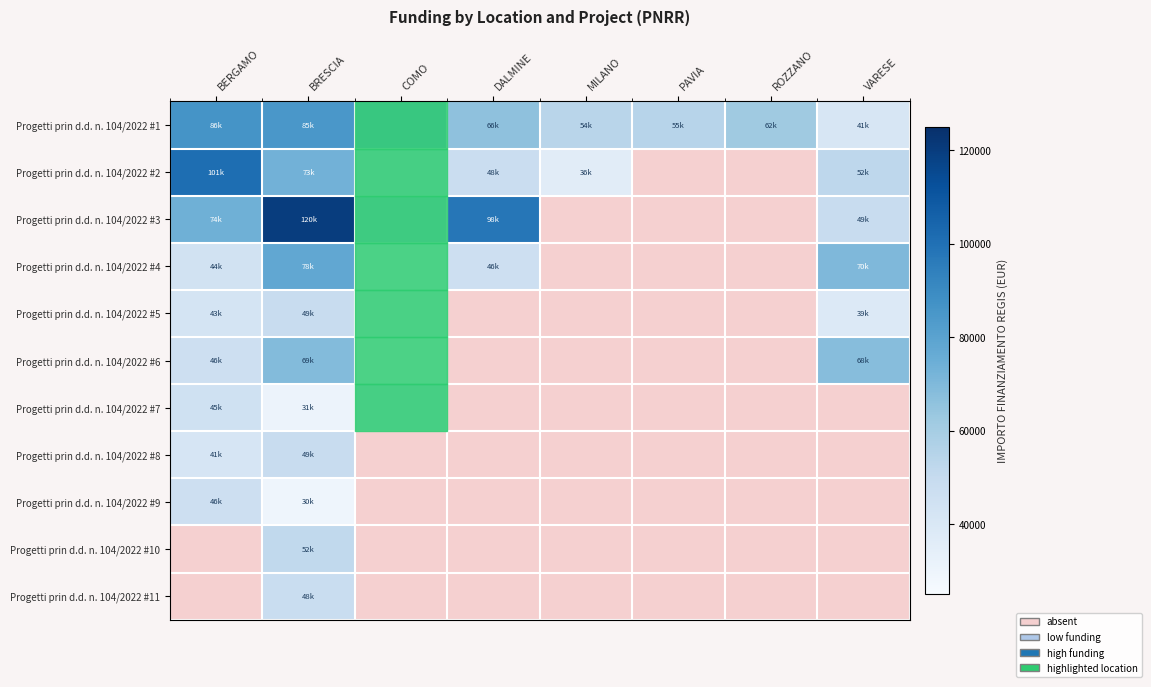

List the series in order of their peak value, lowest first.

Progetti prin d.d. n. 104/2022 #7, Progetti prin d.d. n. 104/2022 #9, Progetti prin d.d. n. 104/2022 #11, Progetti prin d.d. n. 104/2022 #5, Progetti prin d.d. n. 104/2022 #8, Progetti prin d.d. n. 104/2022 #10, Progetti prin d.d. n. 104/2022 #6, Progetti prin d.d. n. 104/2022 #4, Progetti prin d.d. n. 104/2022 #1, Progetti prin d.d. n. 104/2022 #2, Progetti prin d.d. n. 104/2022 #3